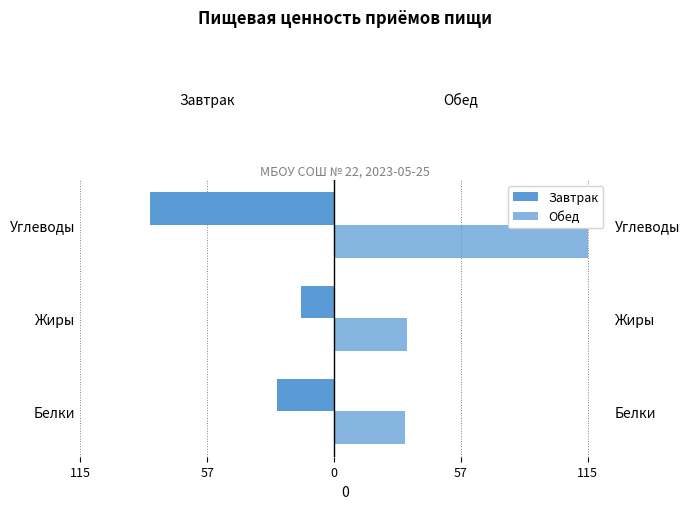

What is the difference between the maximum and minimum values in the Обед series?

83.2